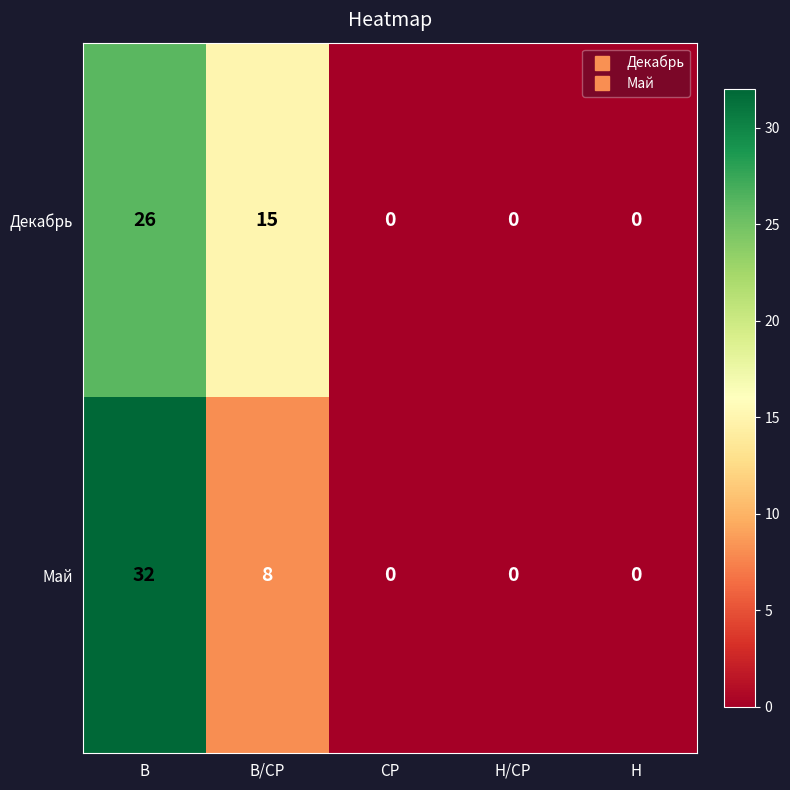

Count the number of data series in this chart.

2